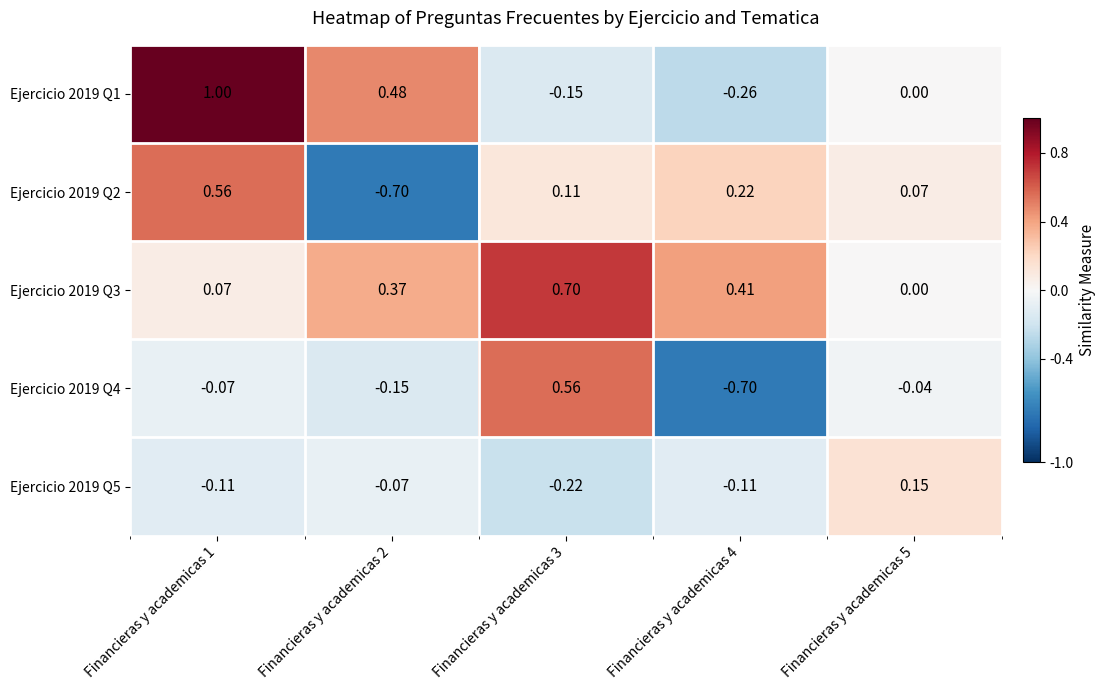

Between Financieras y academicas 4 and Financieras y academicas 5, which series saw the biggest shift?

Ejercicio 2019 Q4